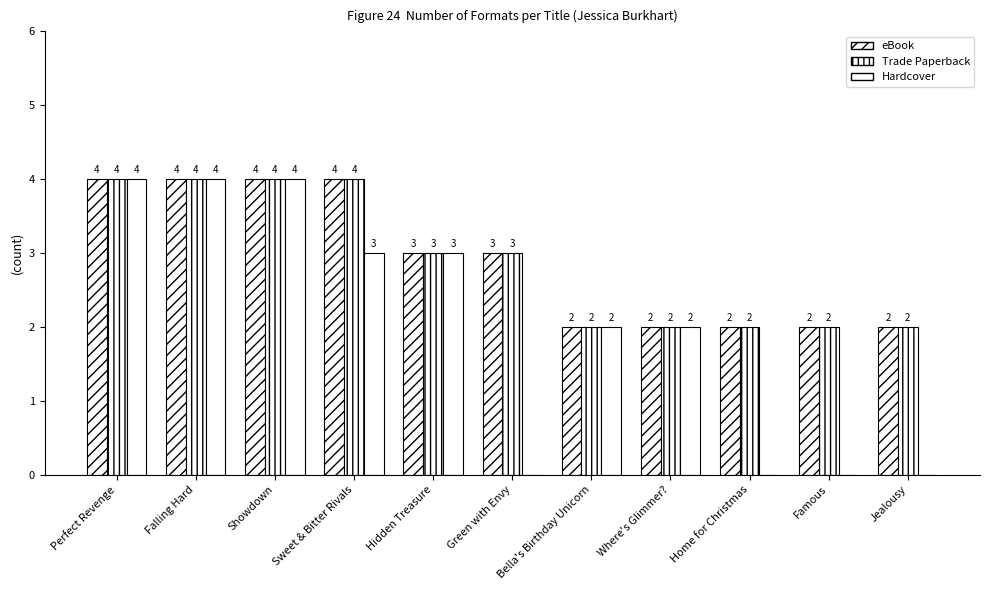

Which series has the largest total across all categories?

eBook